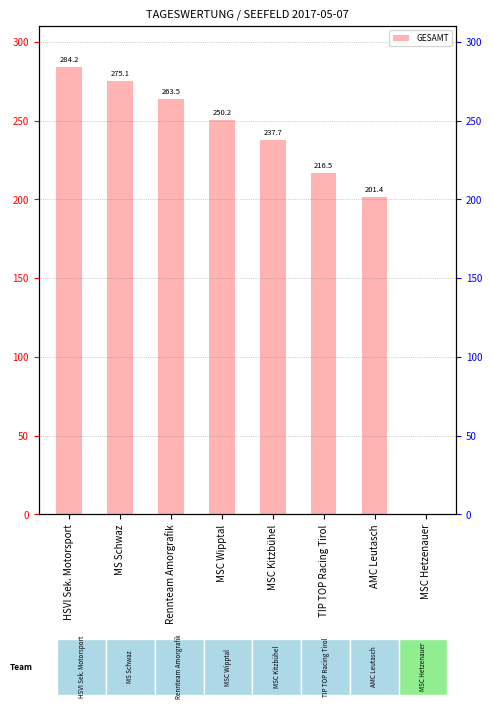

What is the value of the 2nd bar from the left?

275.1